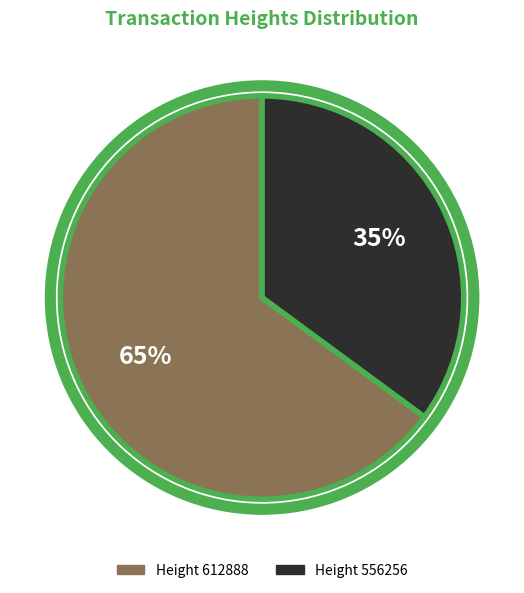

Is there any slice that represents more than half of the pie?

Yes